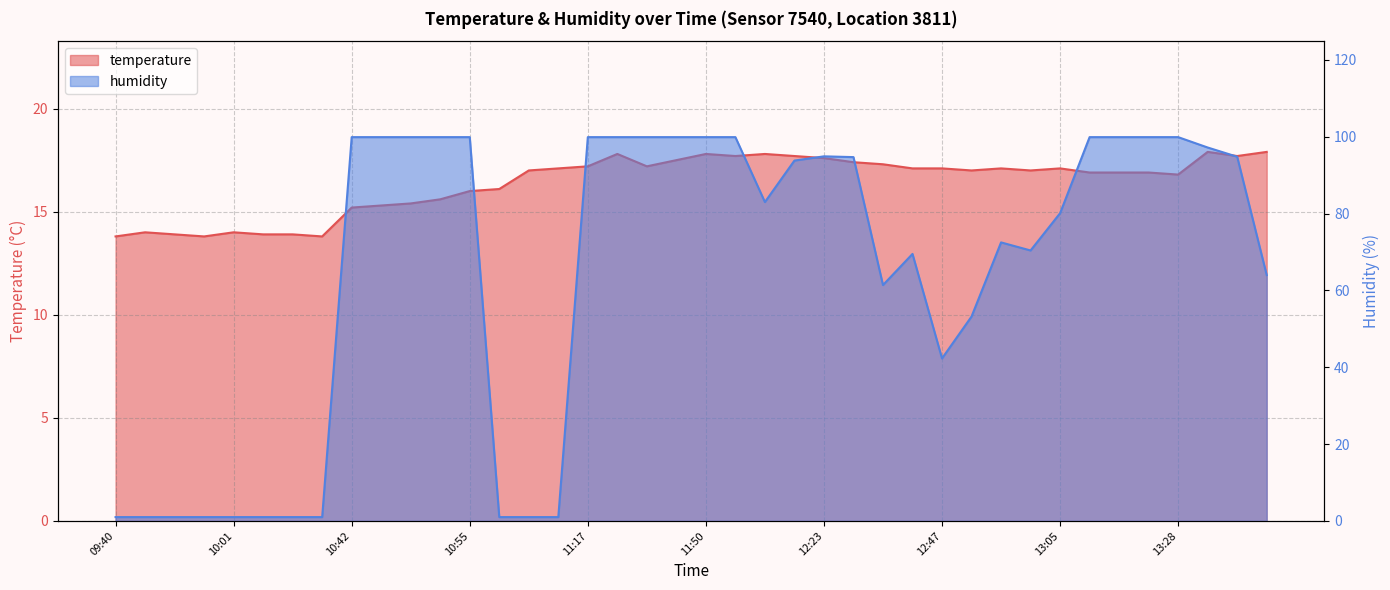

What value does the humidity series have at 12:31?

94.7